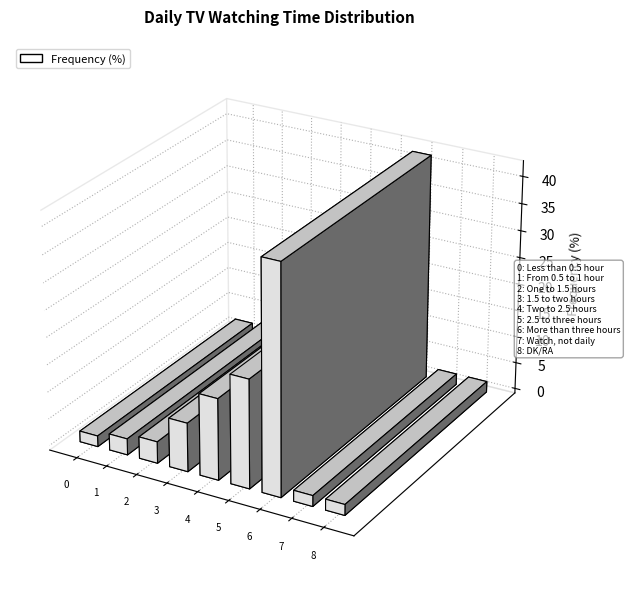

Is it true that the value at Less than 0.5 hour is 1?

False